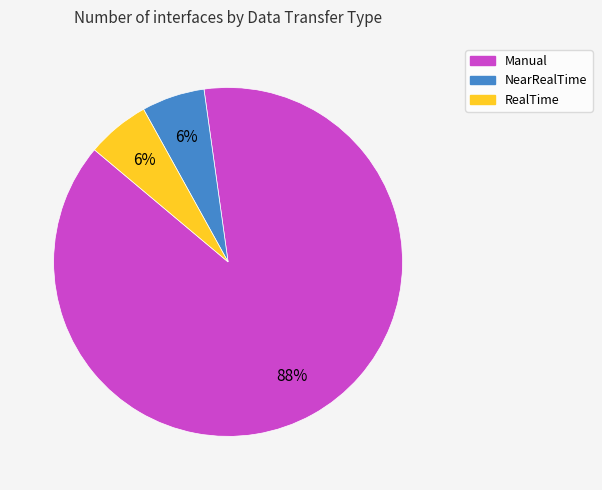

Do Manual and RealTime together represent more than half of the pie?

Yes